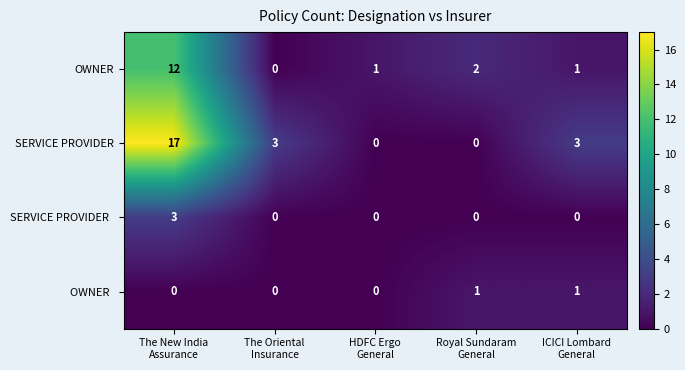

Which series has the widest spread of values?

SERVICE PROVIDER